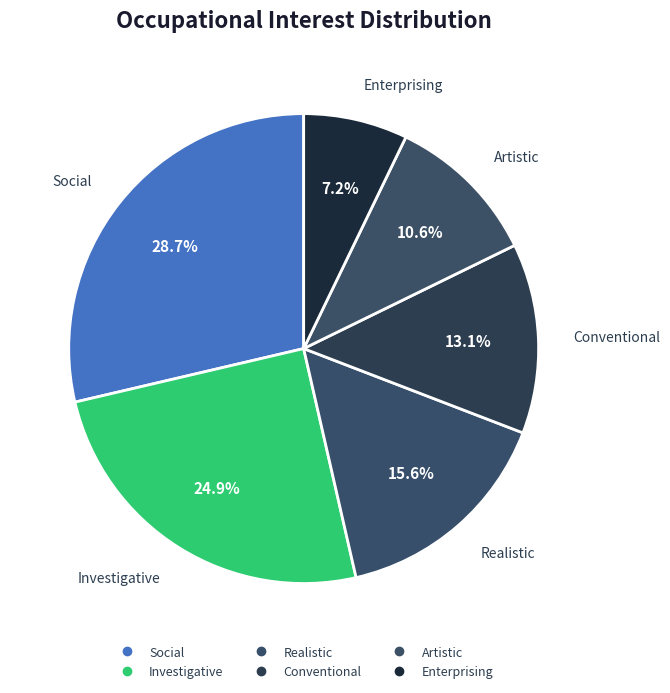

Is it true that Realistic is 16% of the pie?

True